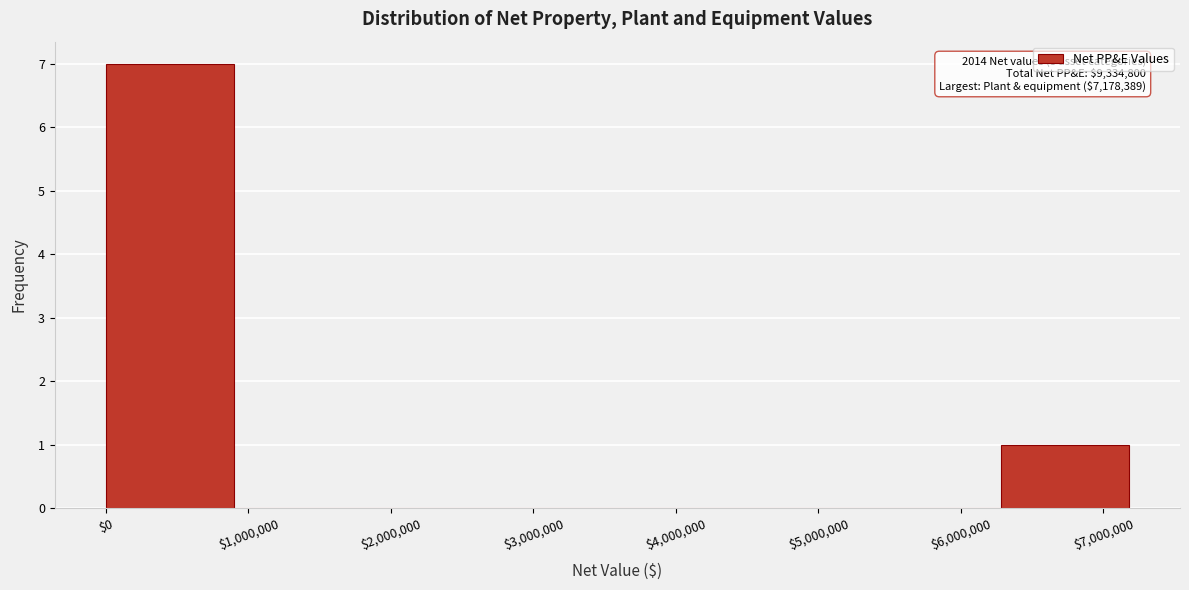

Over which range of the x-axis is the bar tallest?

0 to 900000